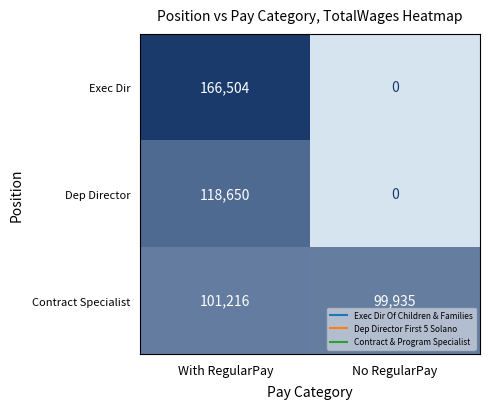

Which series has the largest total across all categories?

Contract Specialist